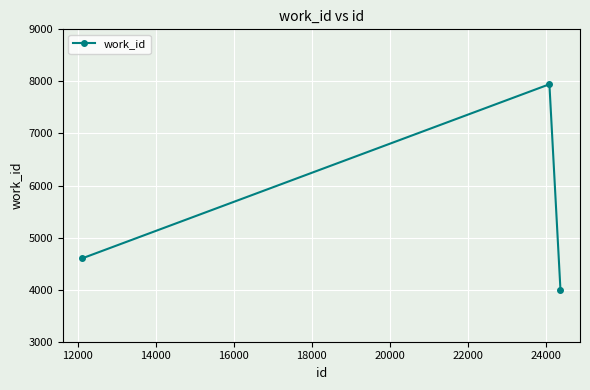

What is the maximum value shown in the chart?

7945